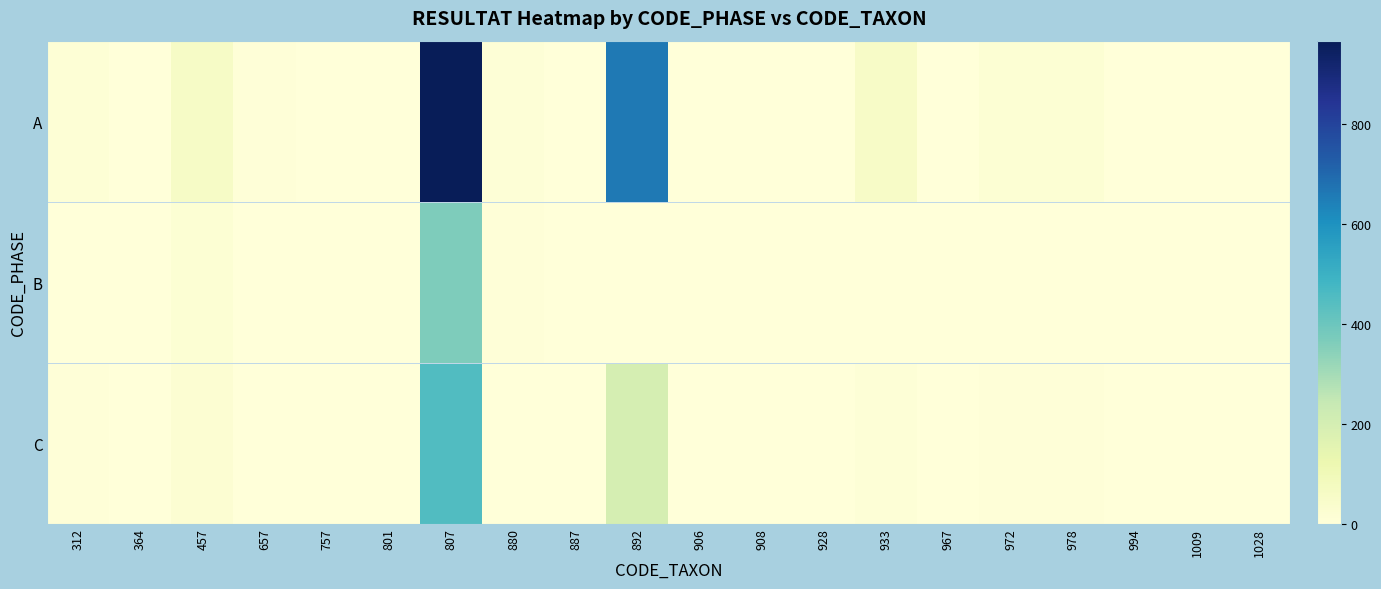

Which has a higher value, 928 or 880?

880